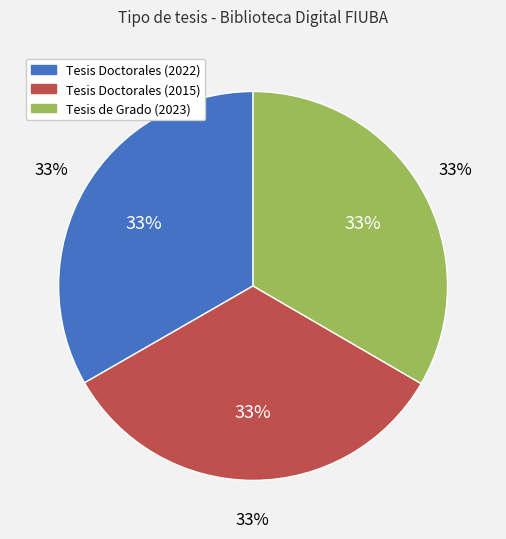

How many segments does this pie chart have?

3